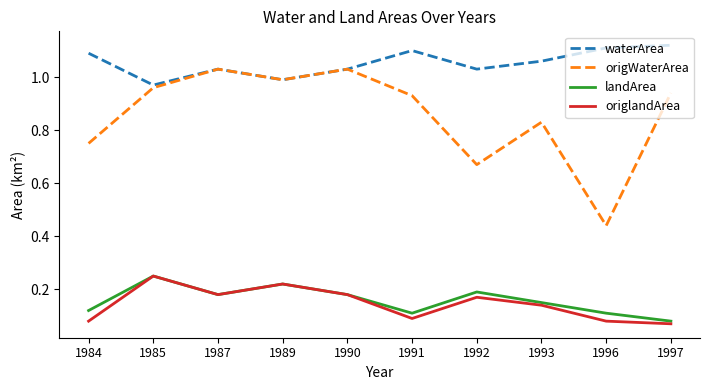

True or false: waterArea and landArea cross at least once.

False